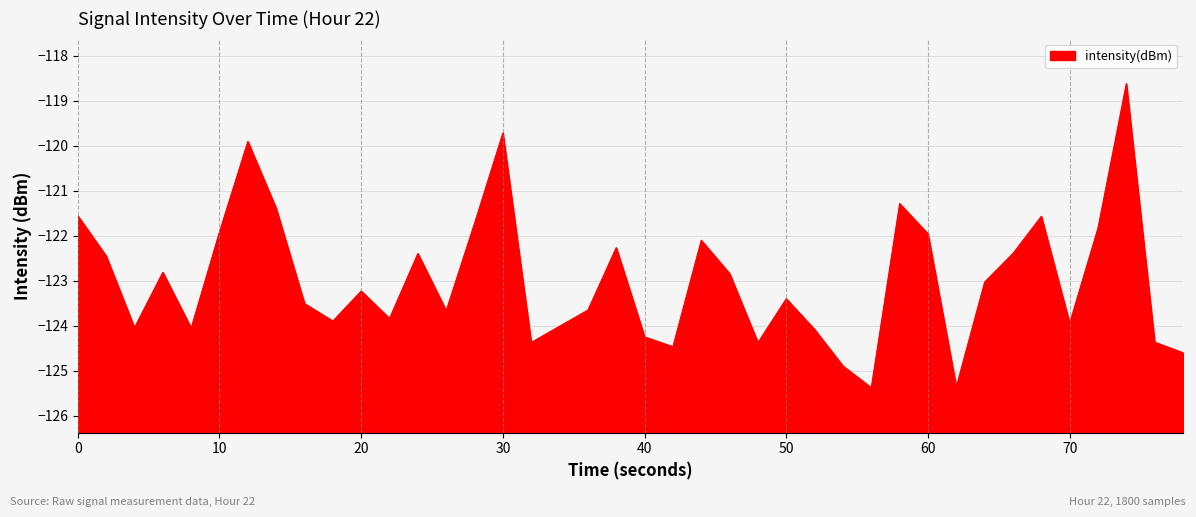

Reading left to right, extract all data points from this chart.

-121.6	-122.4	-124.0	-122.8	-124.1	-121.9	-119.9	-121.4	-123.5	-123.9	-123.2	-123.8	-122.4	-123.7	-121.7	-119.7	-124.4	-124.0	-123.7	-122.3	-124.2	-124.5	-122.1	-122.8	-124.4	-123.4	-124.1	-124.9	-125.4	-121.3	-122.0	-125.4	-123.0	-122.4	-121.6	-123.9	-121.8	-118.6	-124.4	-124.6